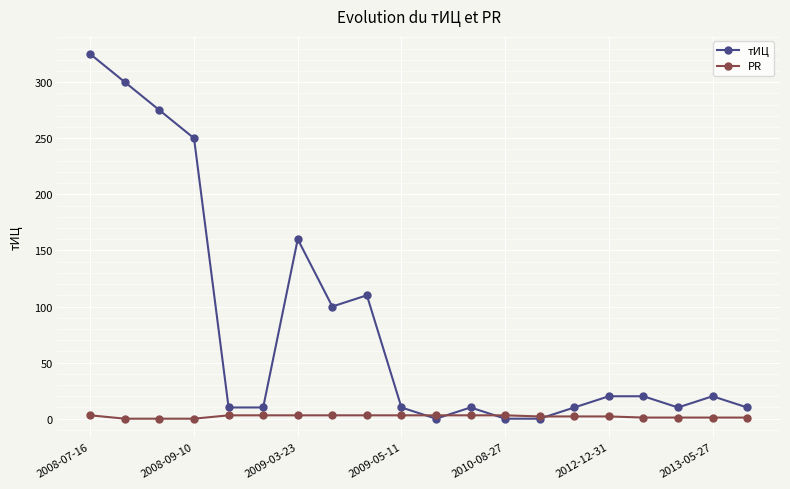

Rank the series by their average value, from lowest to highest.

PR, тИЦ